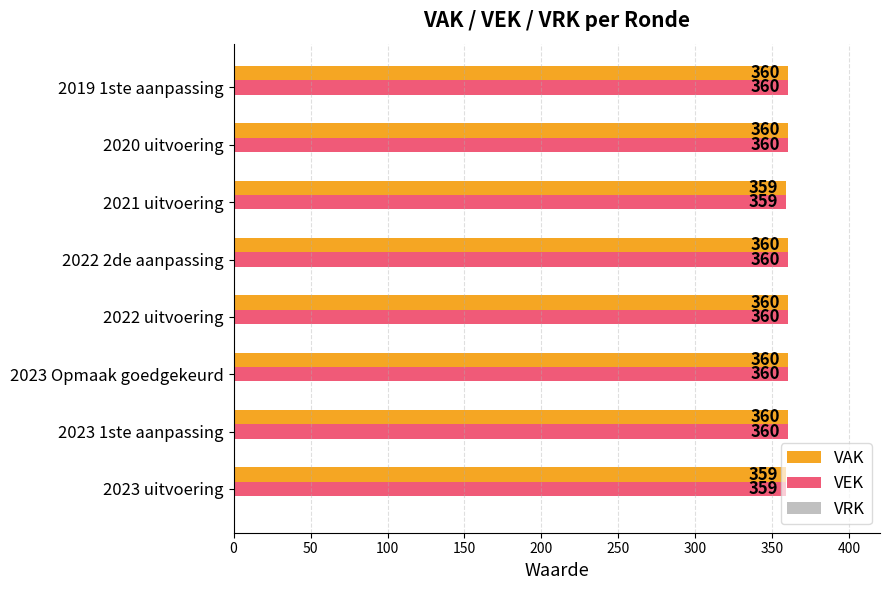

How many VAK values are between 360 and 361?

6